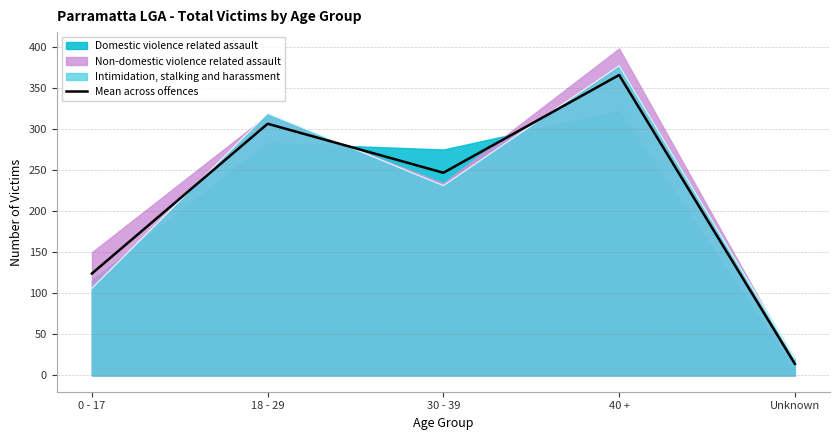

How many points are higher than both their immediate neighbors (excluding endpoints)?

2